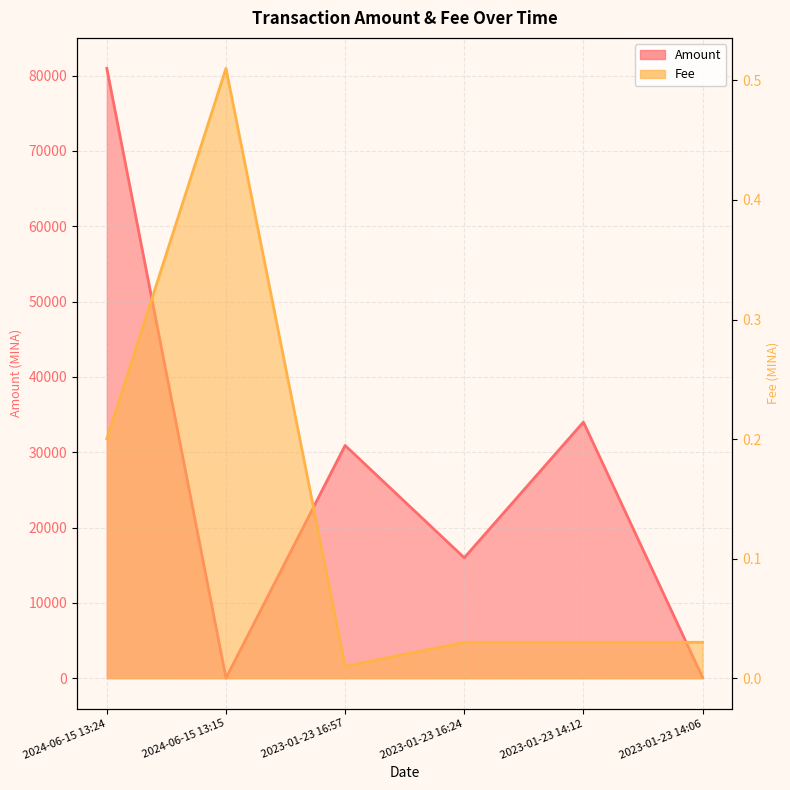

What is the difference between the maximum and second lowest values in the Fee series?

0.5